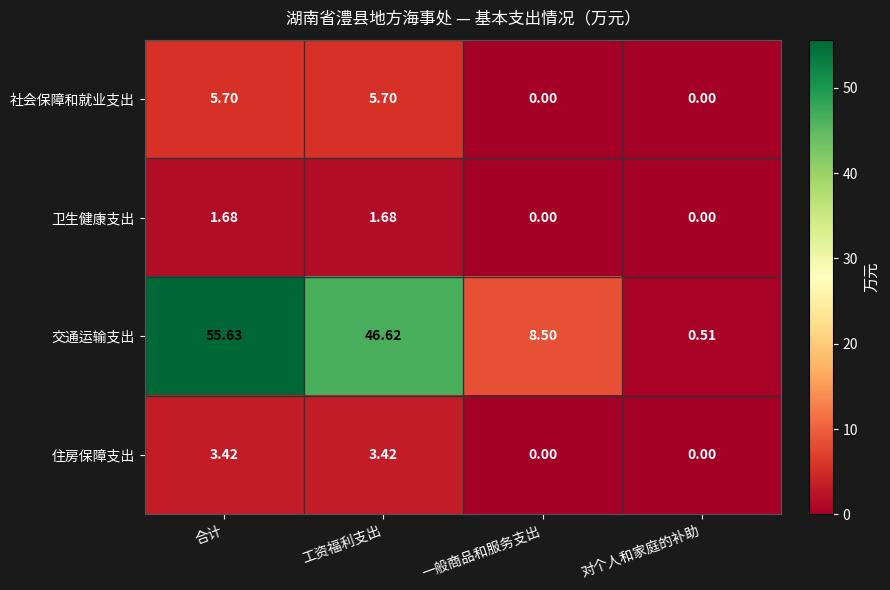

Rank the series by their maximum value, from lowest to highest.

卫生健康支出, 住房保障支出, 社会保障和就业支出, 交通运输支出